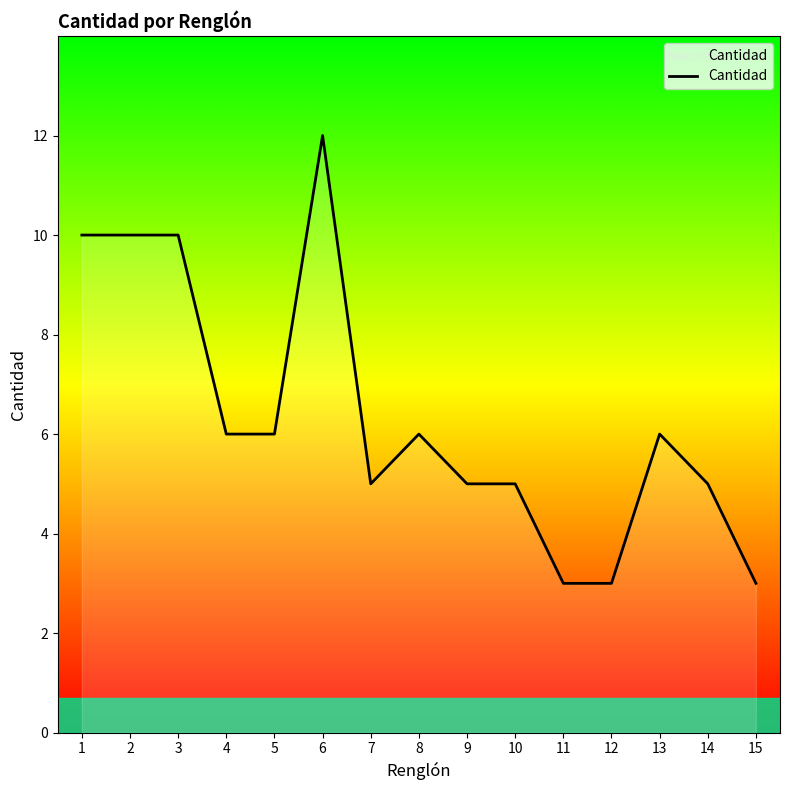

Does the chart have visible grid lines?

No